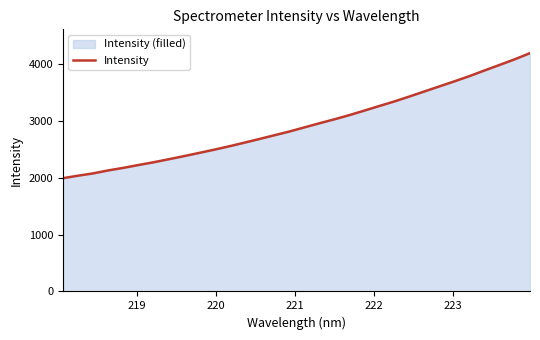

What is the difference between the maximum and minimum values?

2198.3